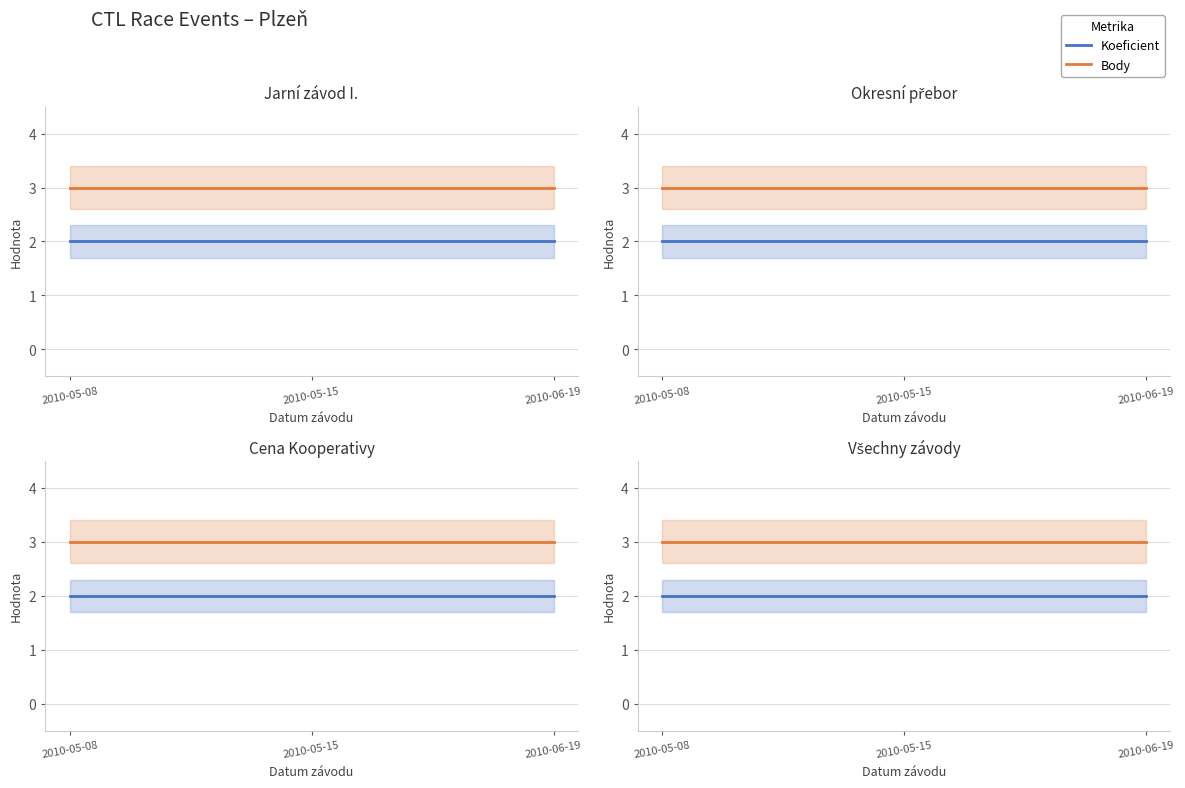

What is the lowest value of the Body series?

3